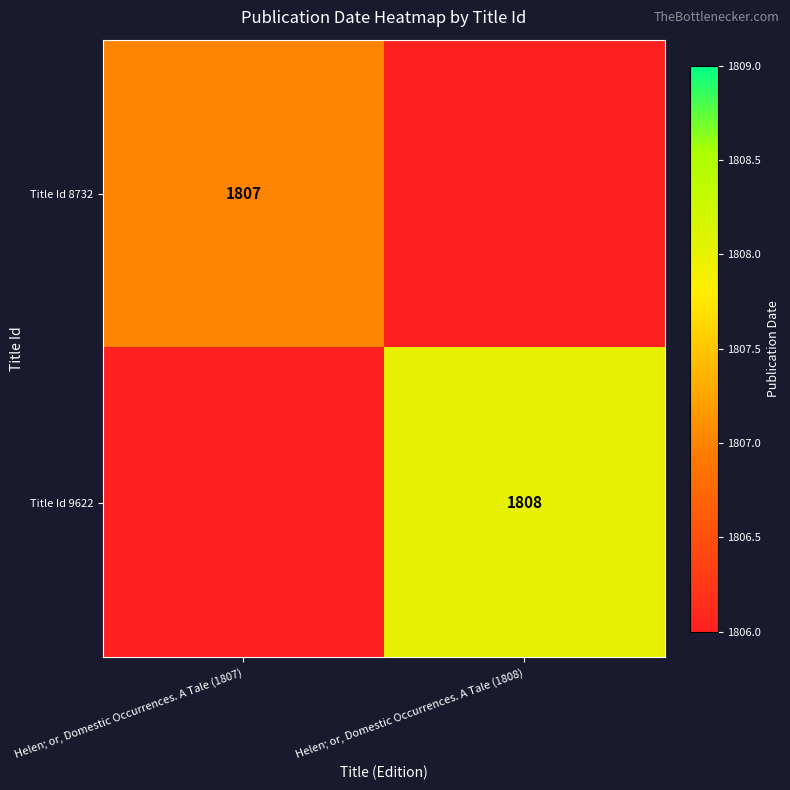

Is it true that Title Id 8732 equals 2802 at Helen; or, Domestic Occurrences. A Tale (1807)?

False